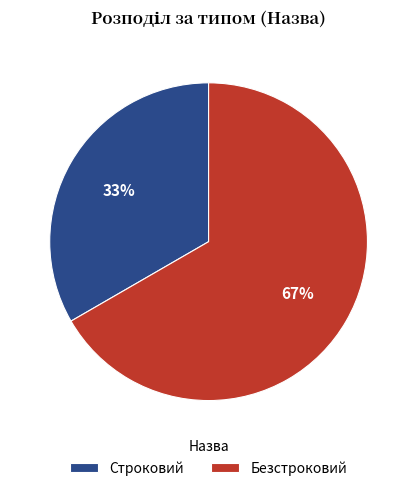

To the nearest percent, what is the combined percentage of Строковий and Безстроковий?

100%